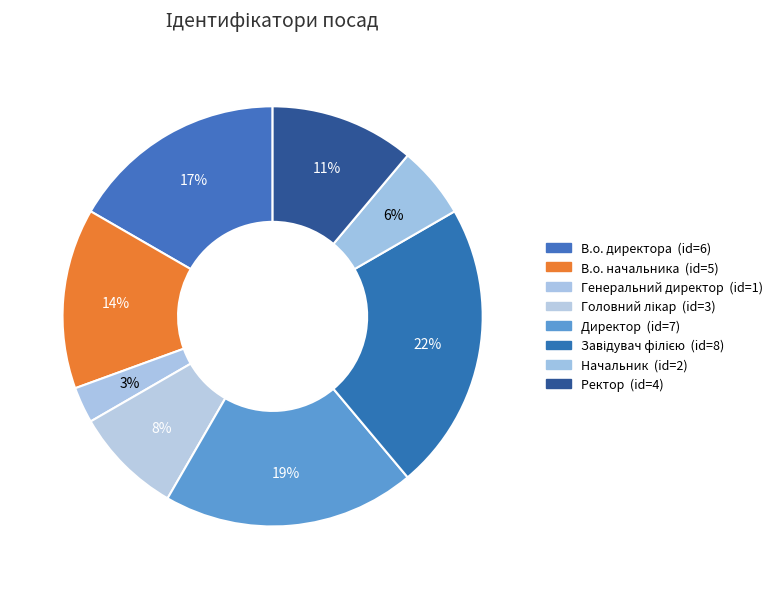

Between Начальник and Завідувач філією, which is larger?

Завідувач філією